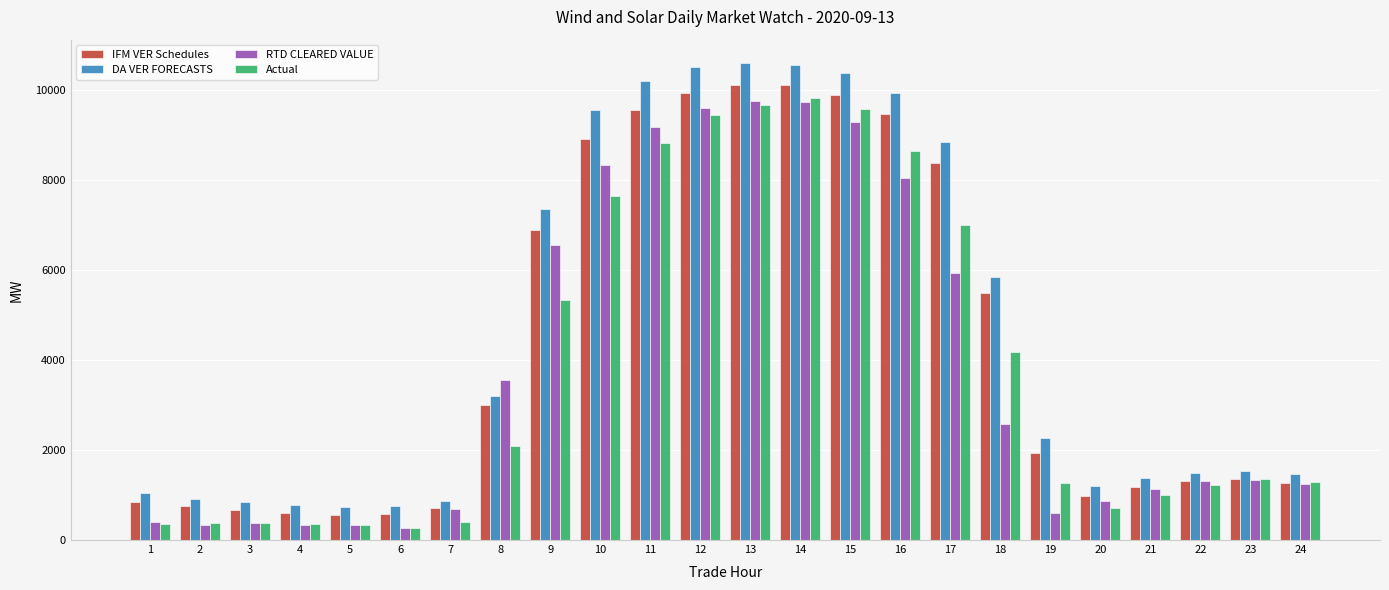

The Actual series shows 9655.4 at 13. True or false?

True